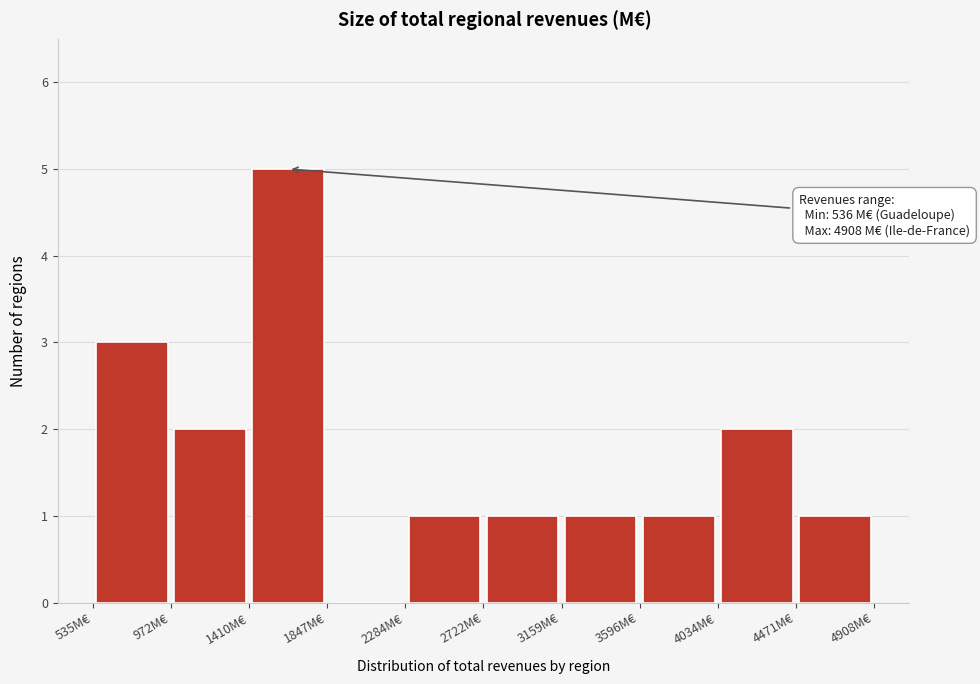

Which range on the x-axis has the tallest bar?

1400 to 1850